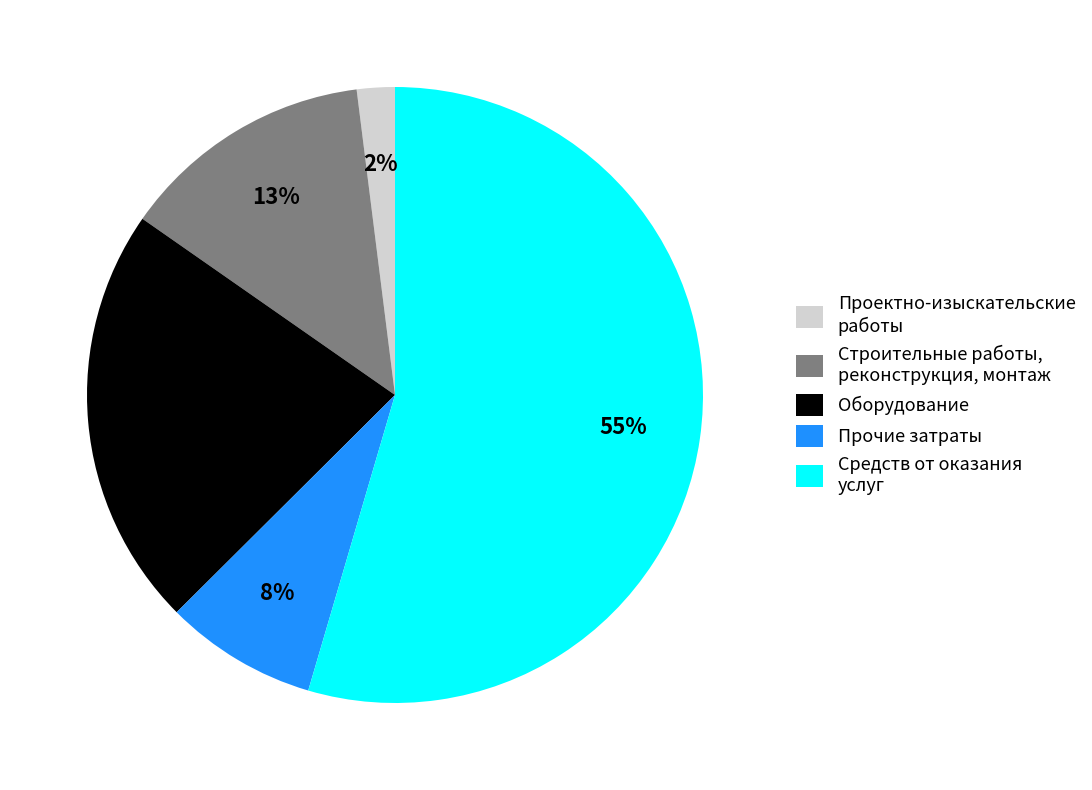

True or false: Оборудование accounts for 12% of the total.

False